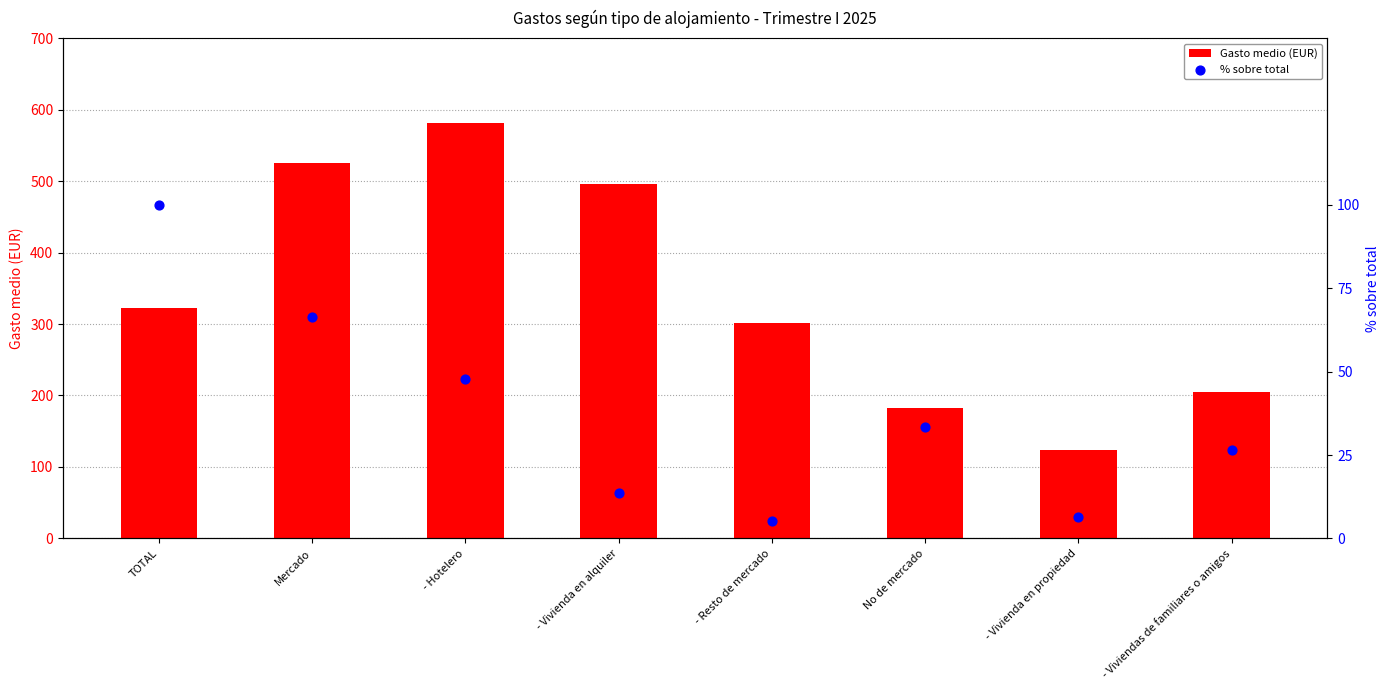

Which series has the largest Y range (max minus min)?

Gasto medio (EUR)